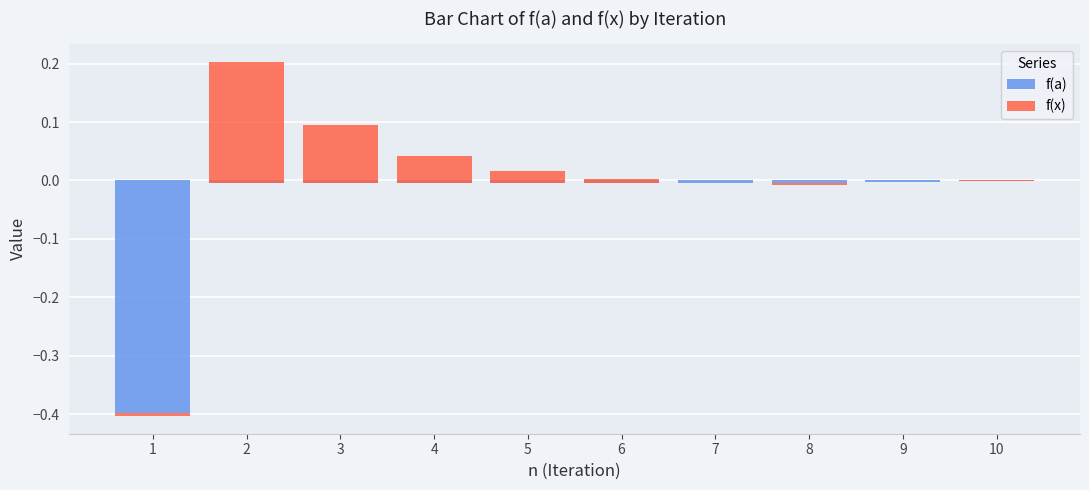

At which label is f(a) closest to 0?

10